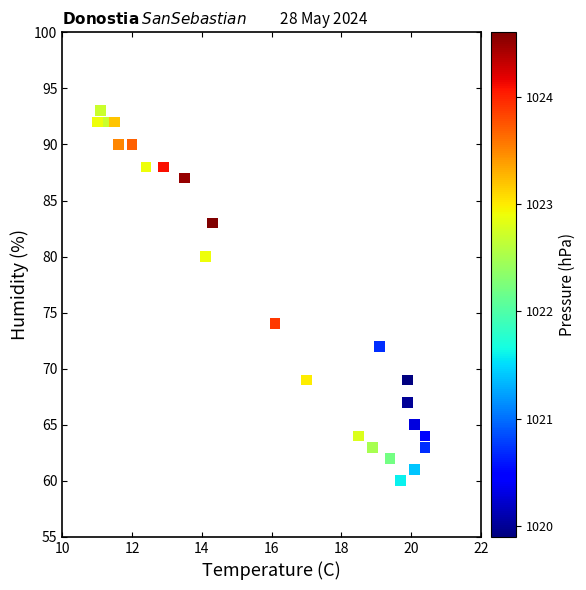

What Y value in the scatter plot is closest to 76?

74